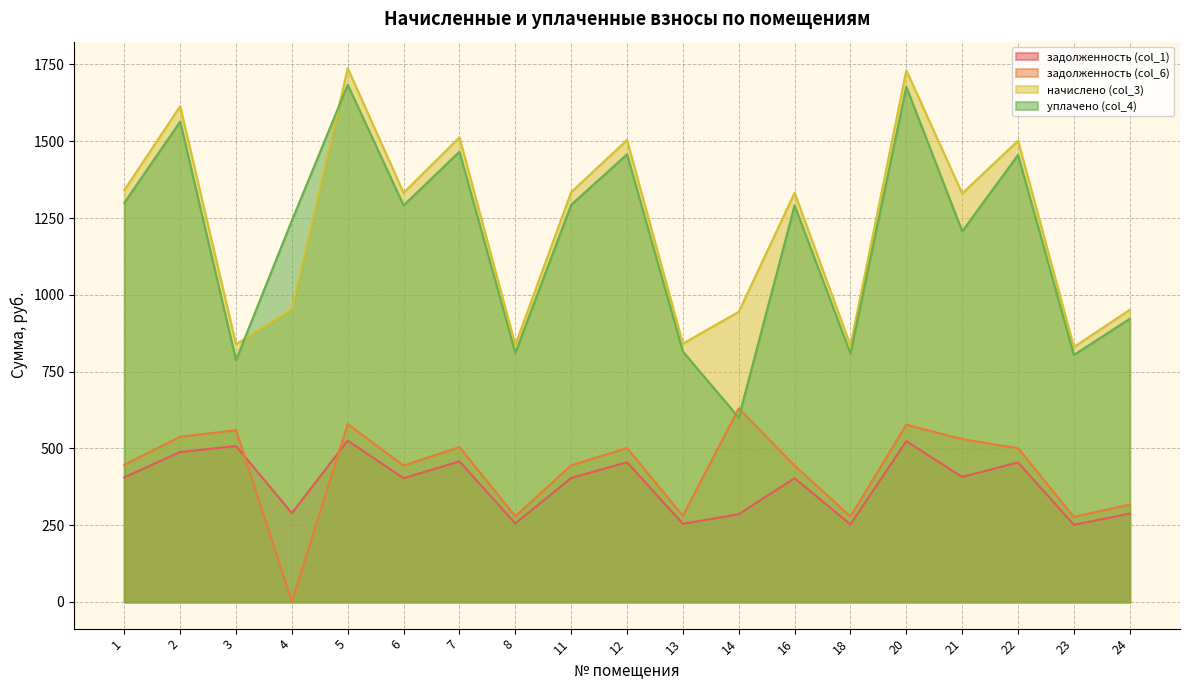

Rank the categories by начислено (col_3) value from highest to lowest.

5, 20, 2, 7, 12, 22, 1, 11, 6, 16, 21, 4, 24, 14, 13, 3, 8, 18, 23